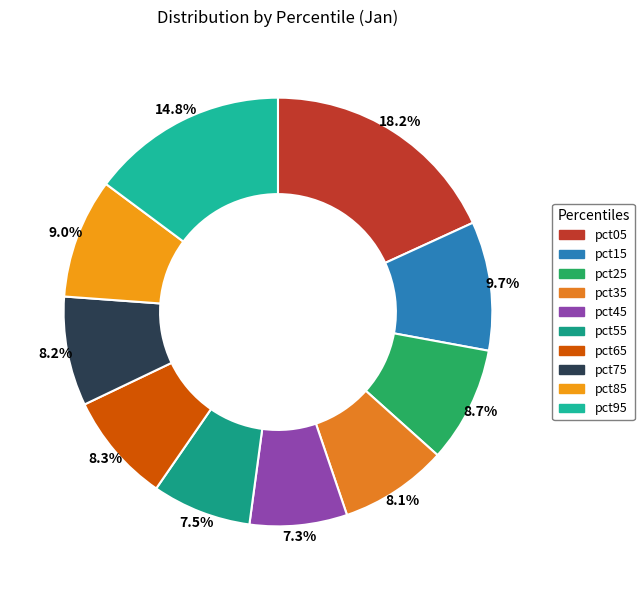

Which category has the smallest portion of the pie?

pct45